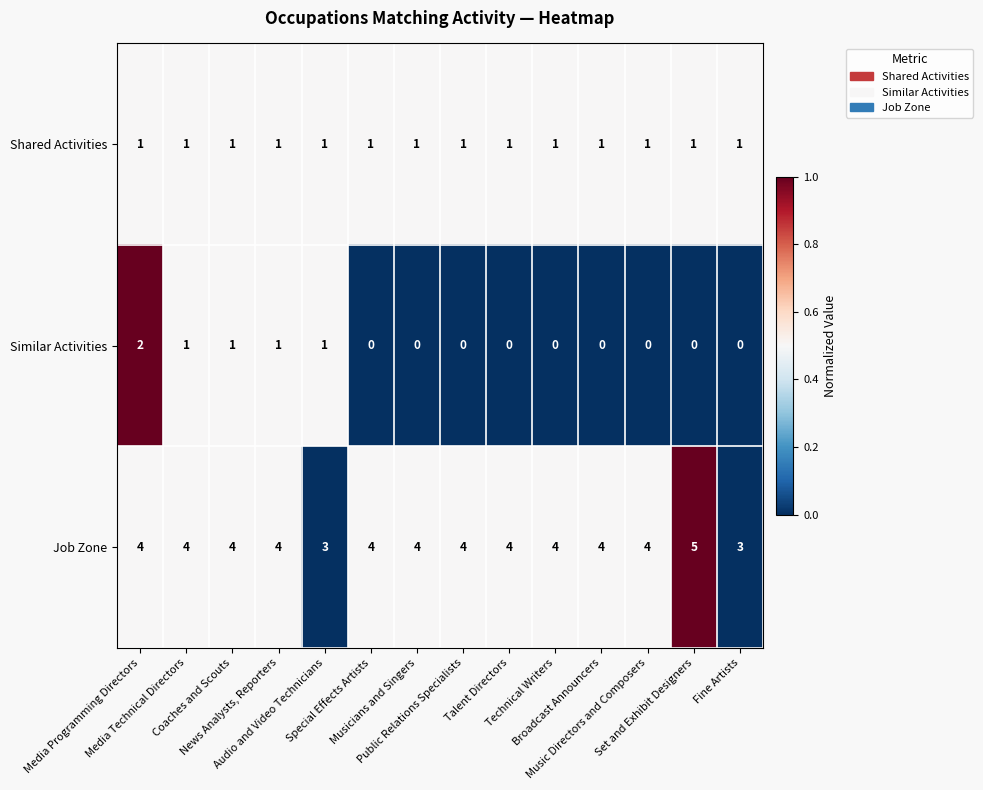

Rank the series by their average value, from highest to lowest.

Job Zone, Shared Activities, Similar Activities